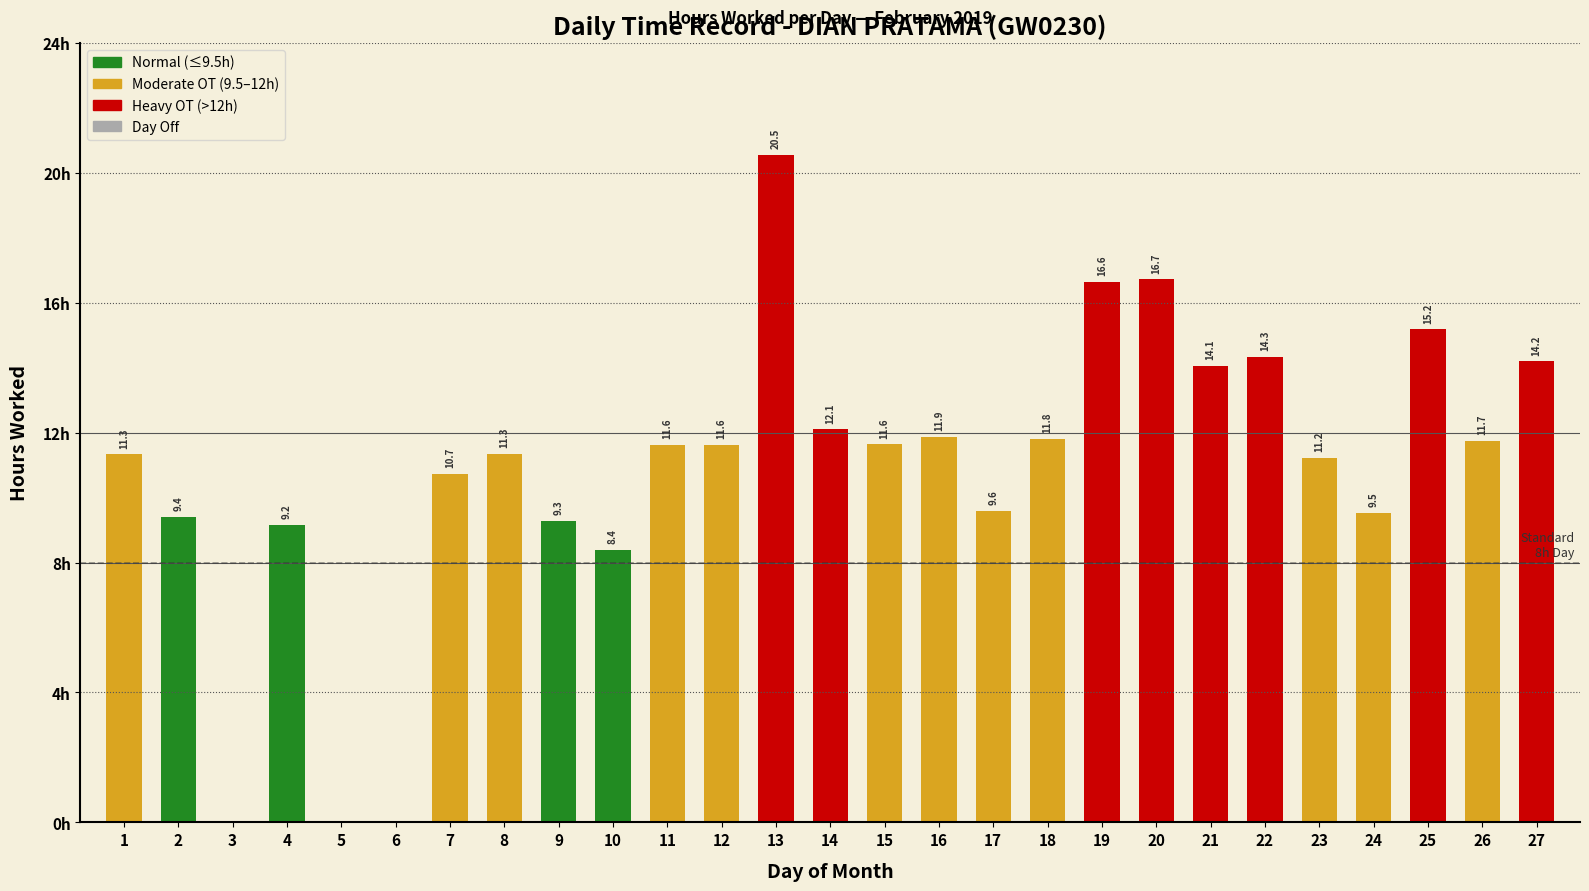

Are the bars horizontal?

No